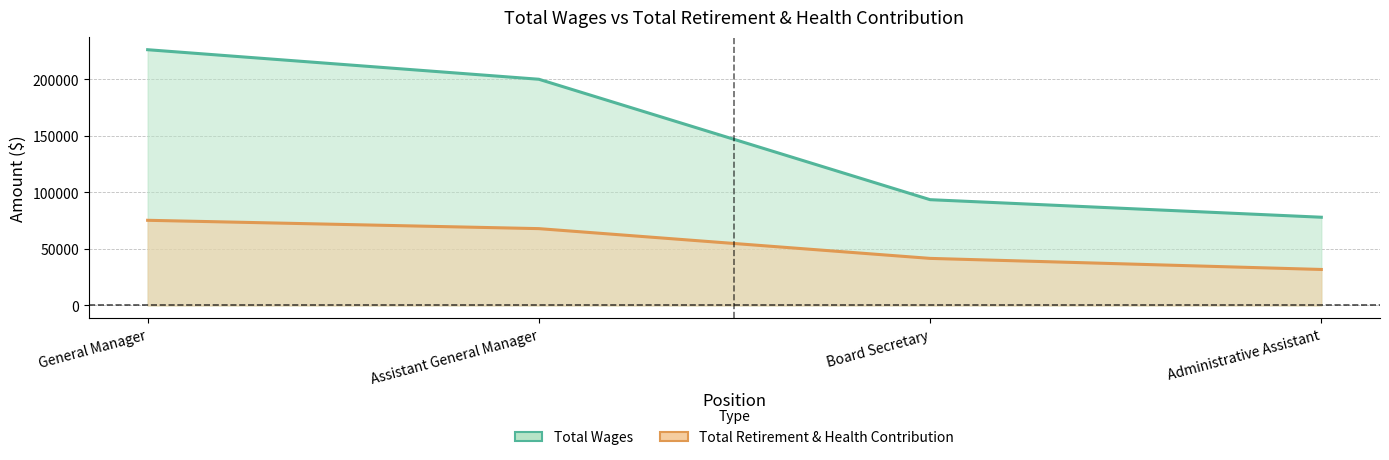

What is the approximate value of Total Retirement & Health Contribution at Administrative Assistant, to the nearest 50?

31850